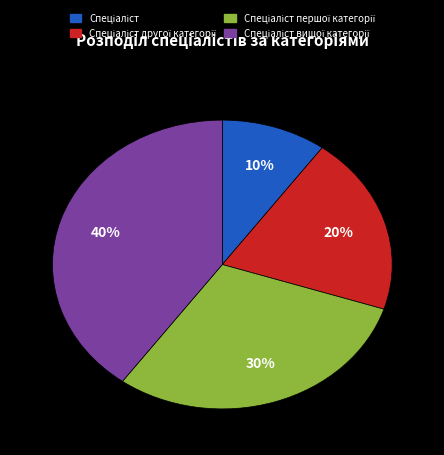

To the nearest percent, what is the difference between the largest and smallest slice percentages?

30%